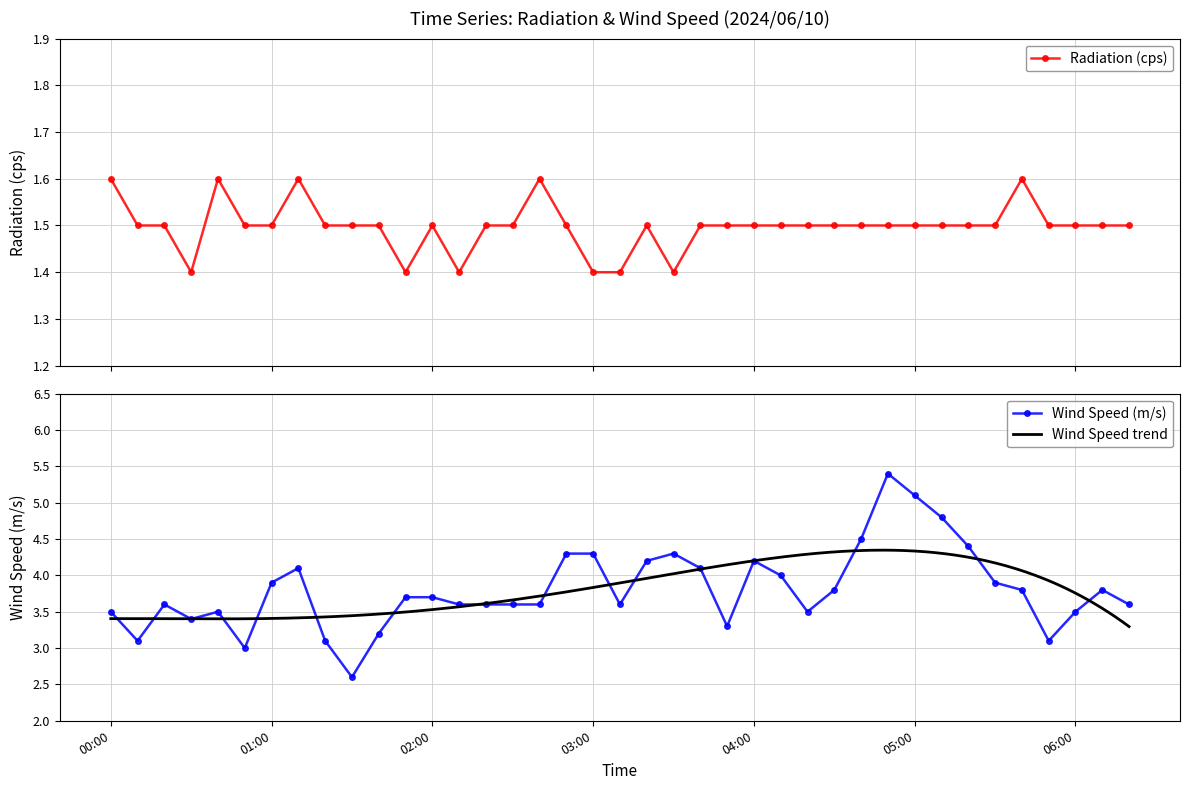

True or false: Radiation (cps) has more than 0 points higher than both neighbors.

True